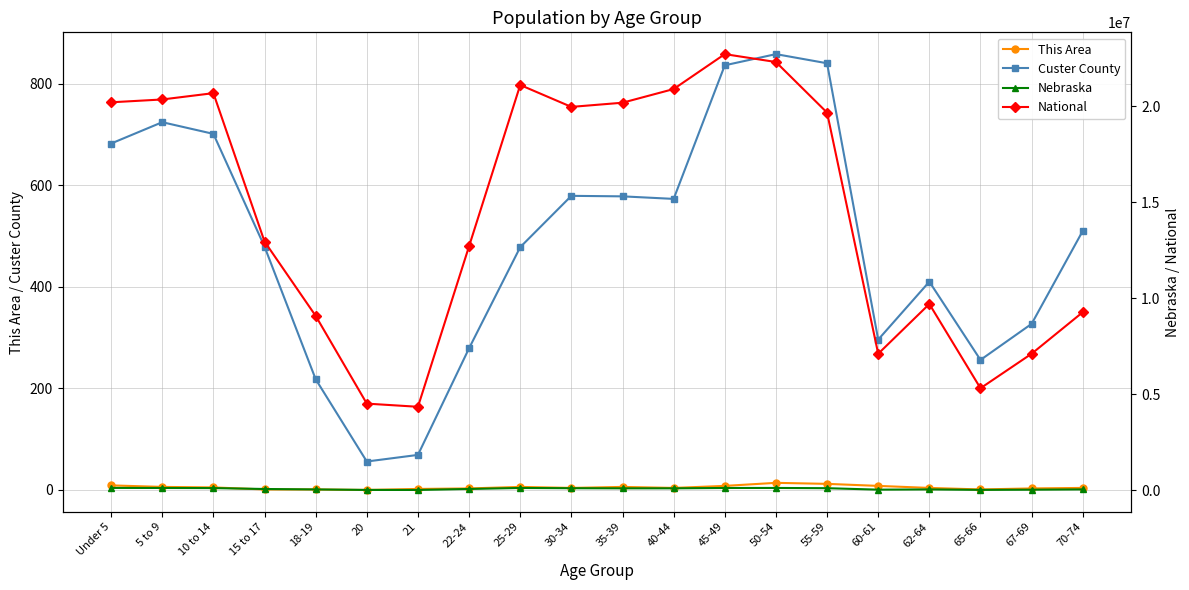

At which category is the sum across all series the highest?

45-49